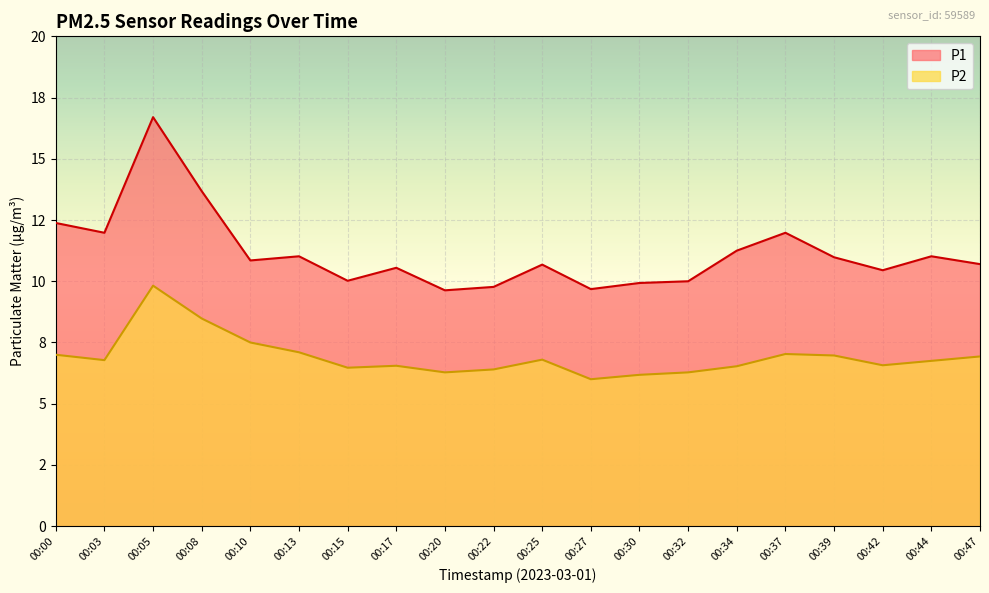

True or false: P1 has a value of 10.8 at 00:10.

True